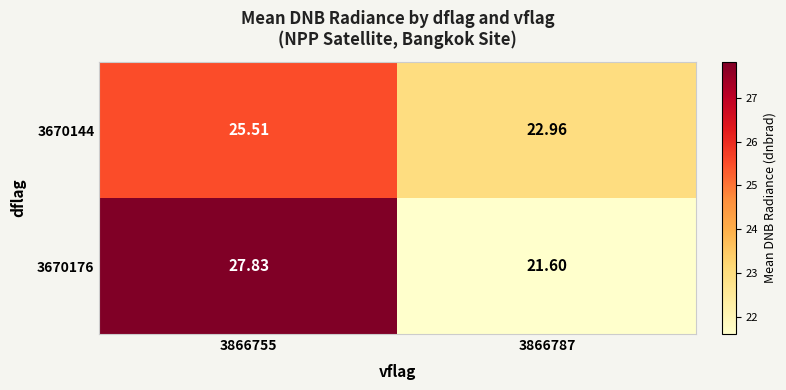

Rank the series by their average value, from lowest to highest.

3670144, 3670176